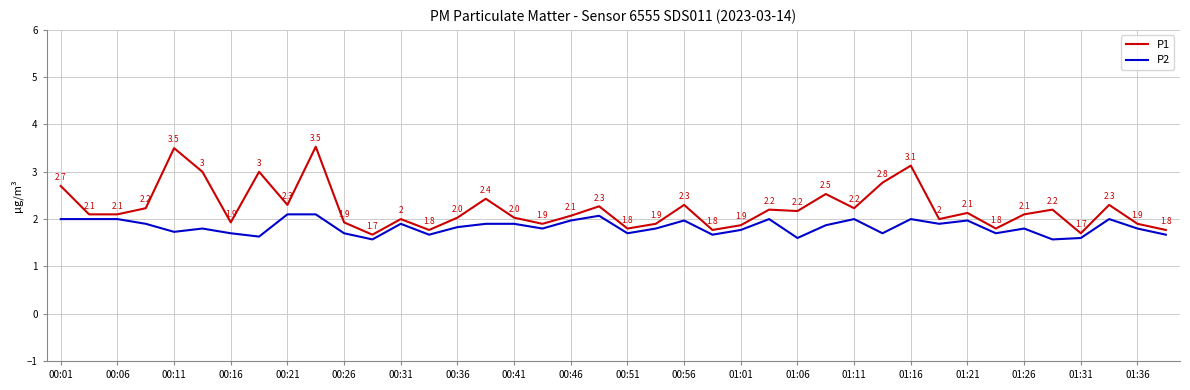

List the series in order of their overall mean, lowest first.

P2, P1